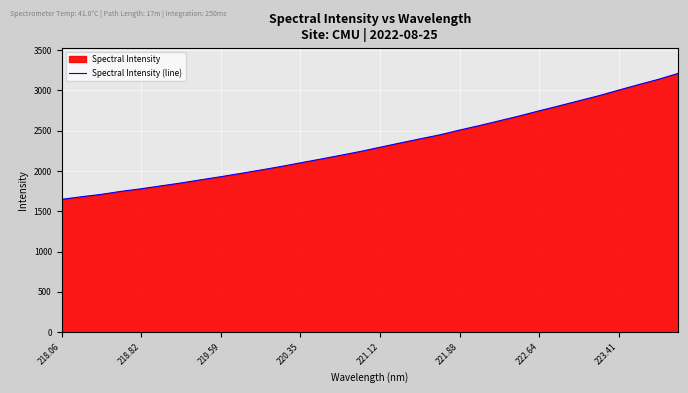

What is the difference between the maximum and minimum values?

1562.4